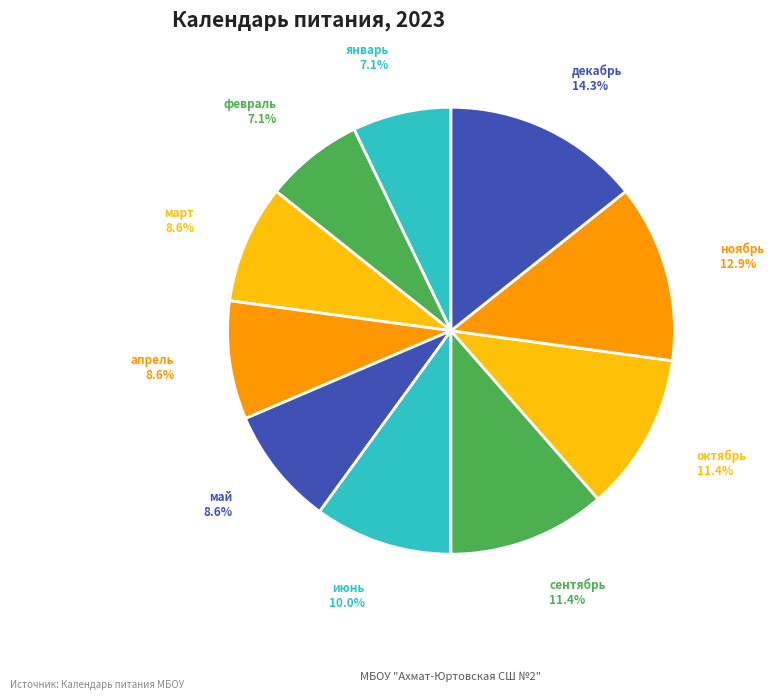

To the nearest percent, what portion does апрель represent?

9%